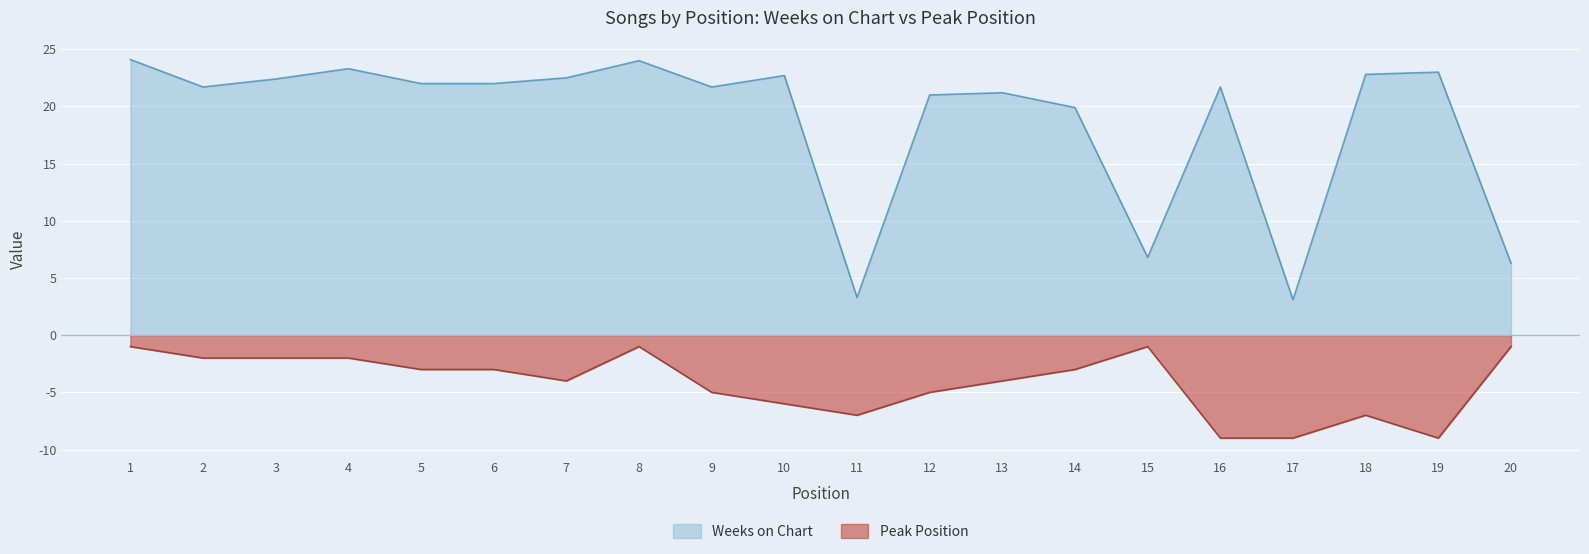

Which category has the lowest value in the Peak Position series?

16